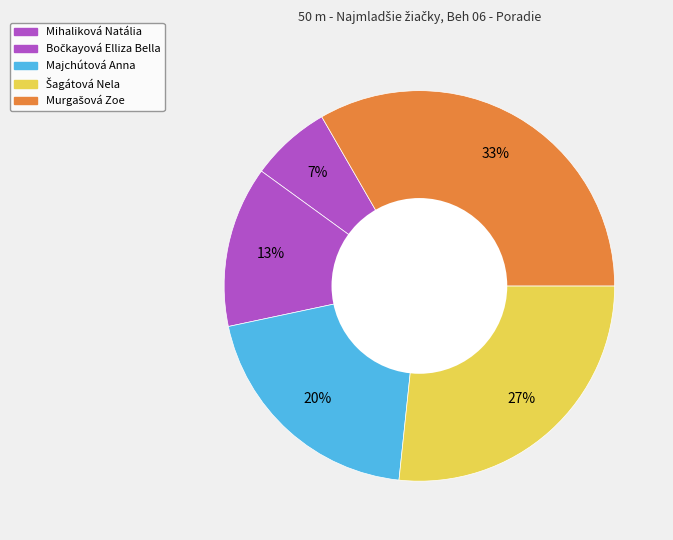

Which slice is the largest?

Murgašová Zoe